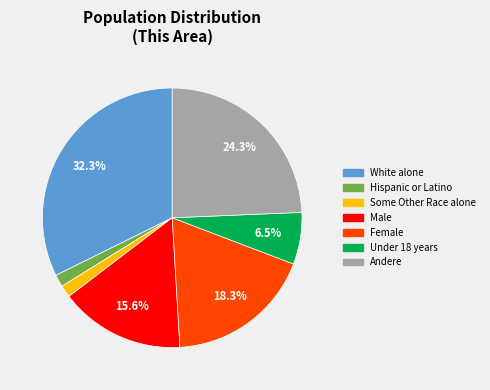

How many slices are in this pie chart?

7